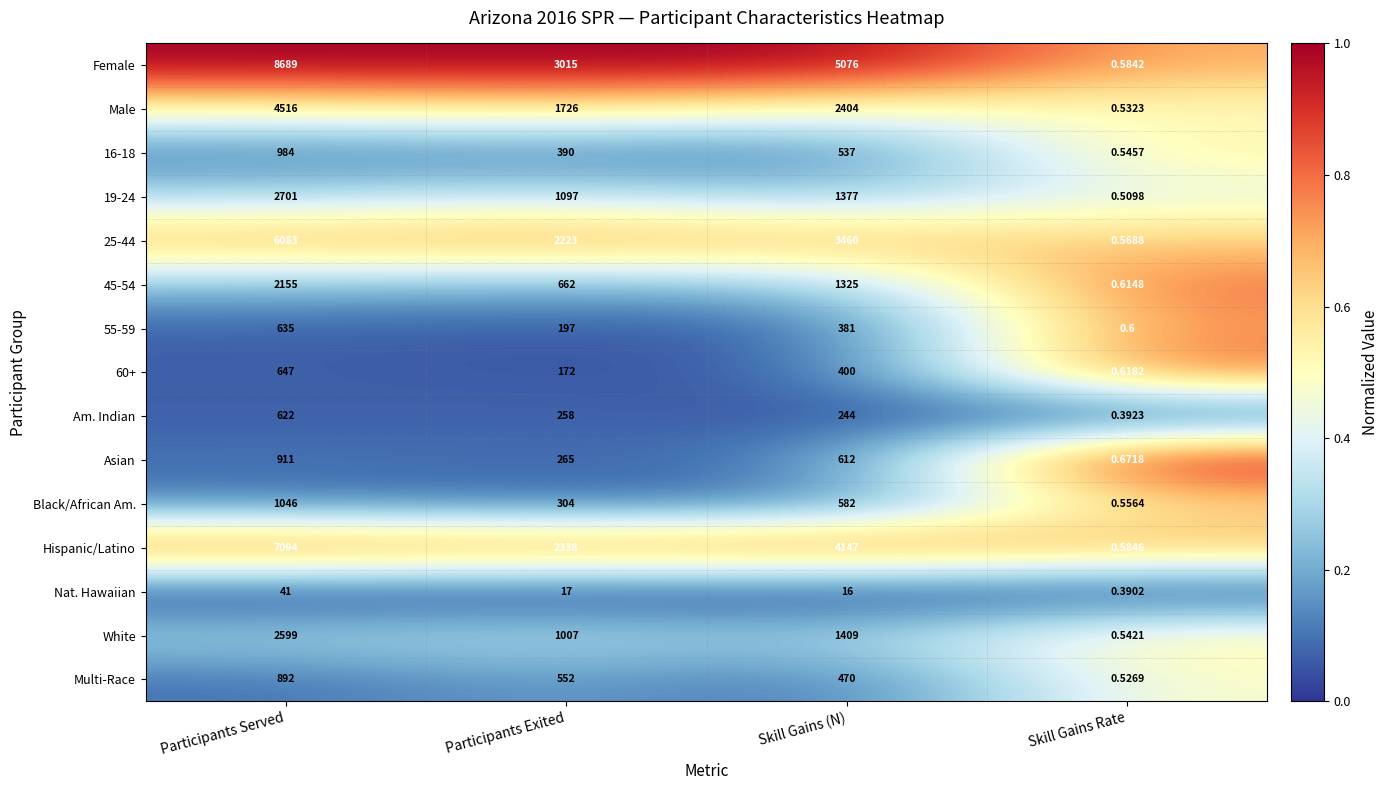

At which category is the sum across all series the highest?

Participants Served